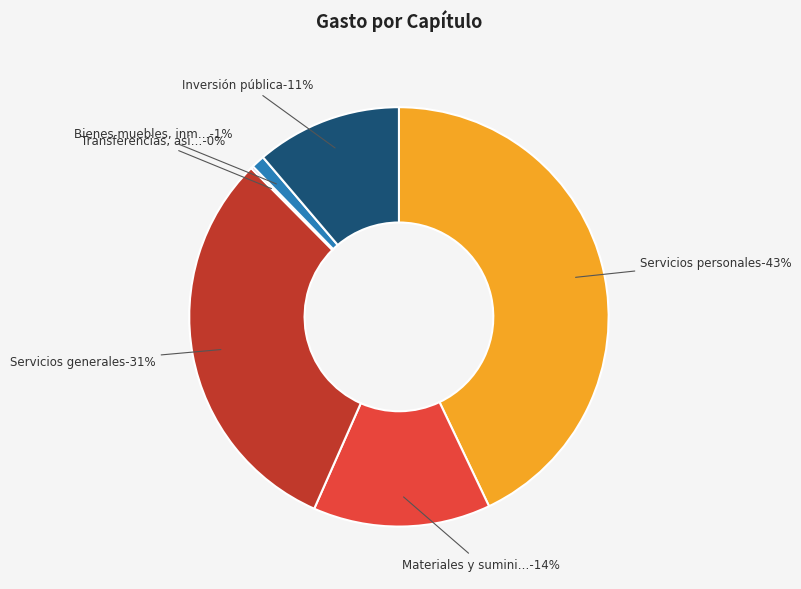

Does Transferencias, asignaciones, subsidios represent more than half of the total?

No